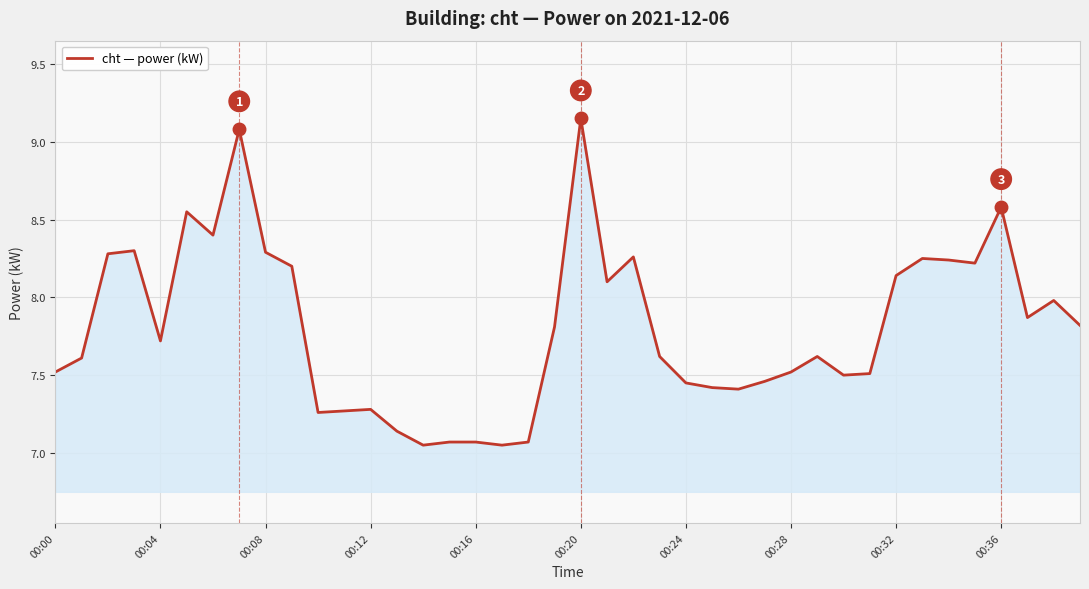

What is the difference between the maximum and minimum values?

2.1